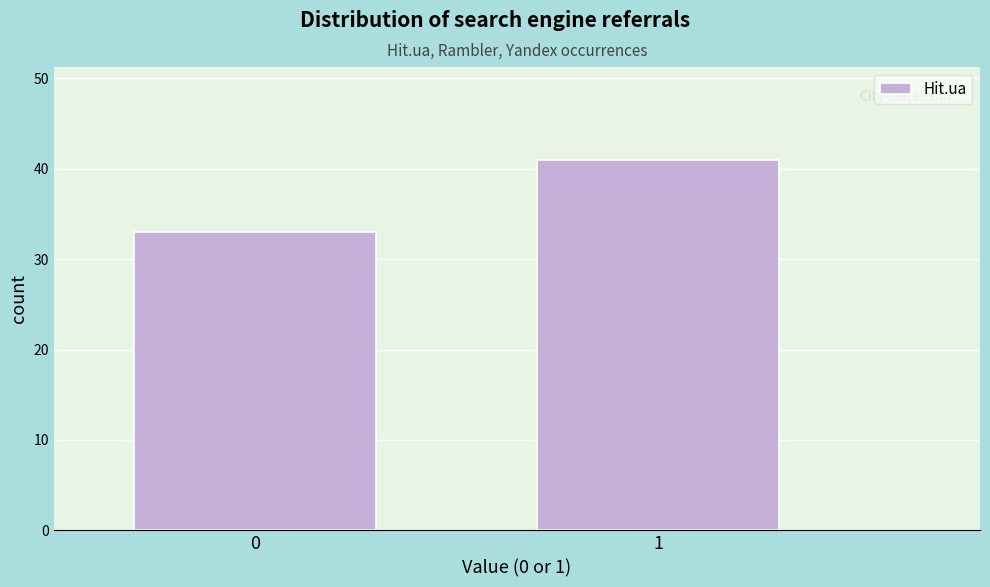

Reading left to right, list all the values displayed in this chart.

0=33	1=41